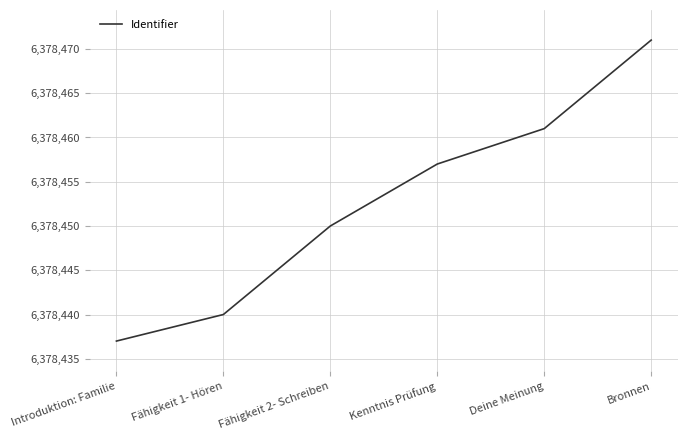

What is the change in value from Introduktion: Familie to Fähigkeit 2- Schreiben?

+13